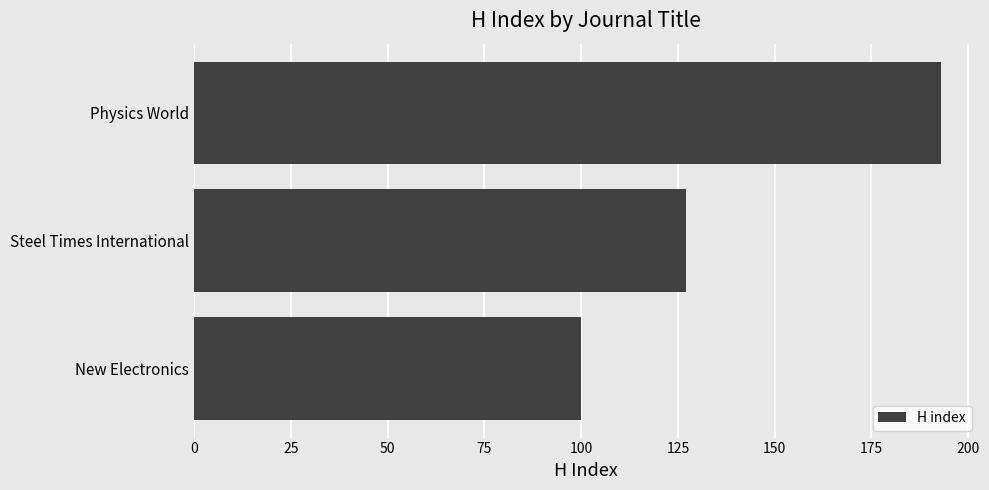

What is the average value?

140